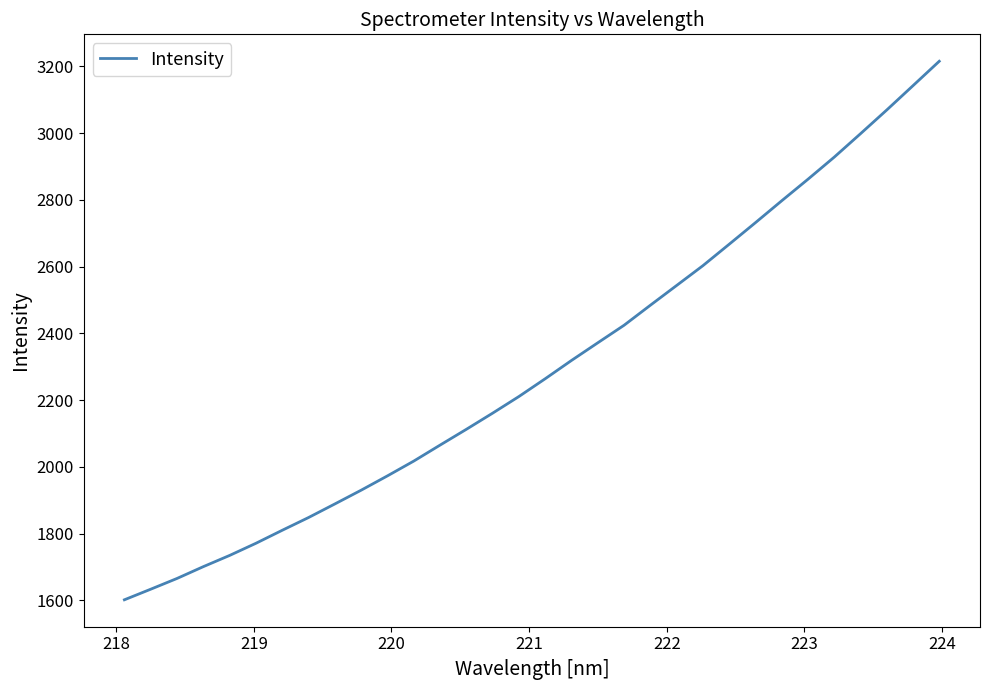

What is the greatest value displayed?

3215.0